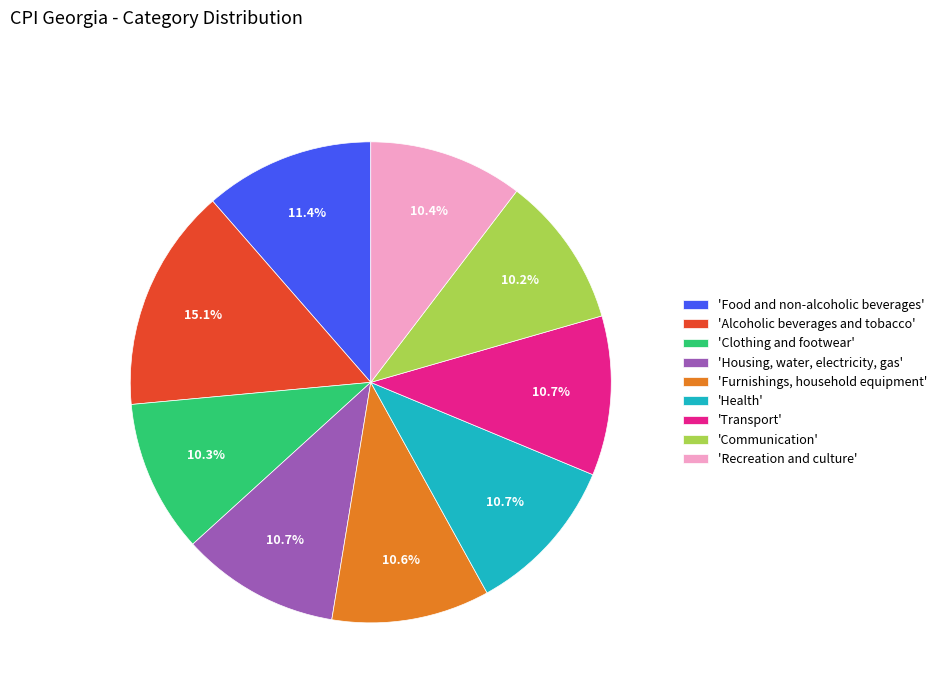

To the nearest percent, what is the average slice percentage?

11%